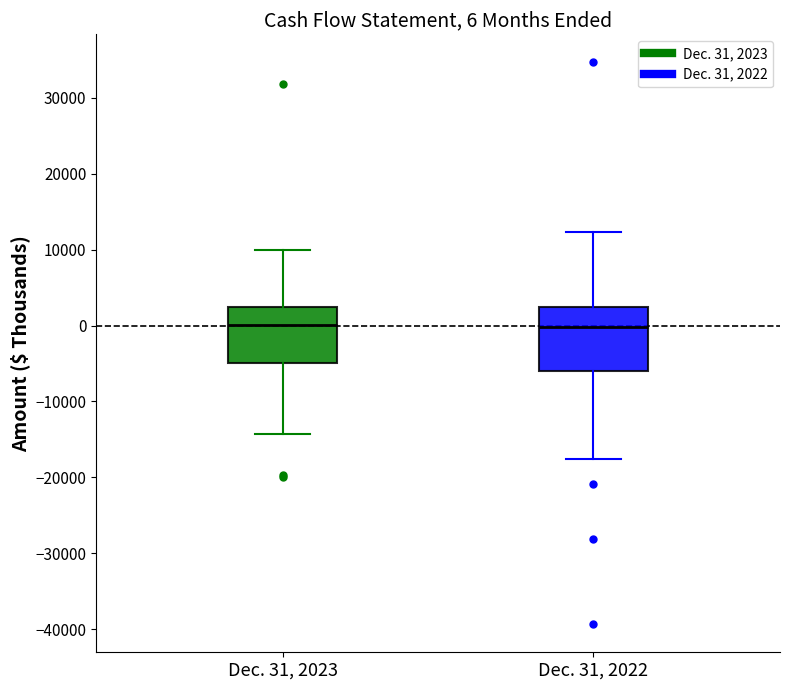

Comparing the boxes themselves (not the whiskers), which one is the tallest?

Dec. 31, 2022